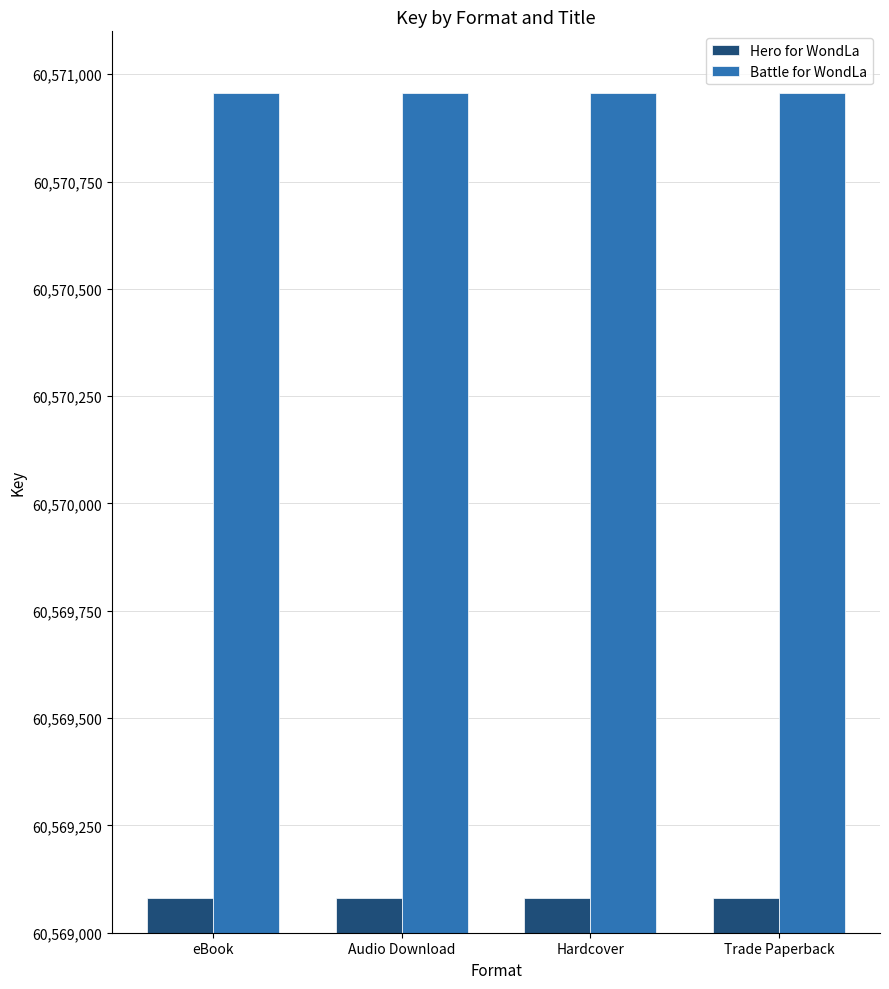

What value does the Hero for WondLa series have at Trade Paperback?

60569080